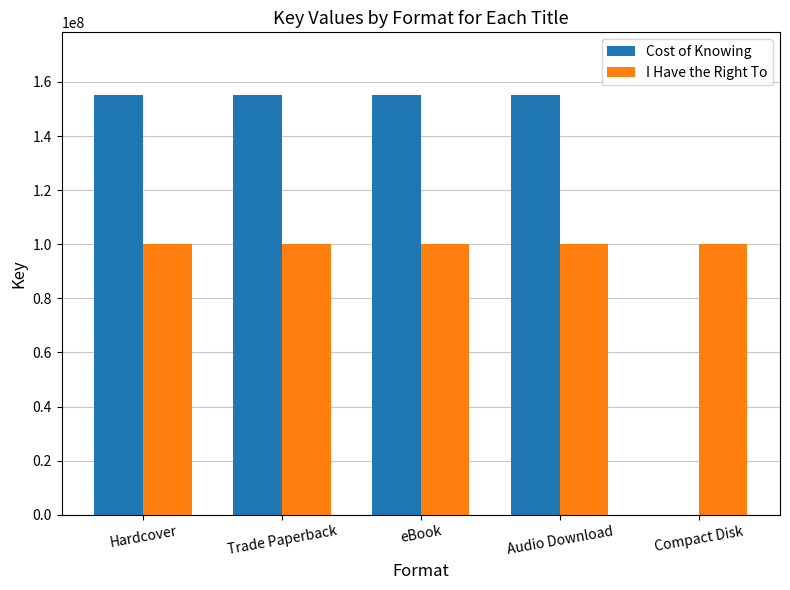

How many series are shown in this chart?

2